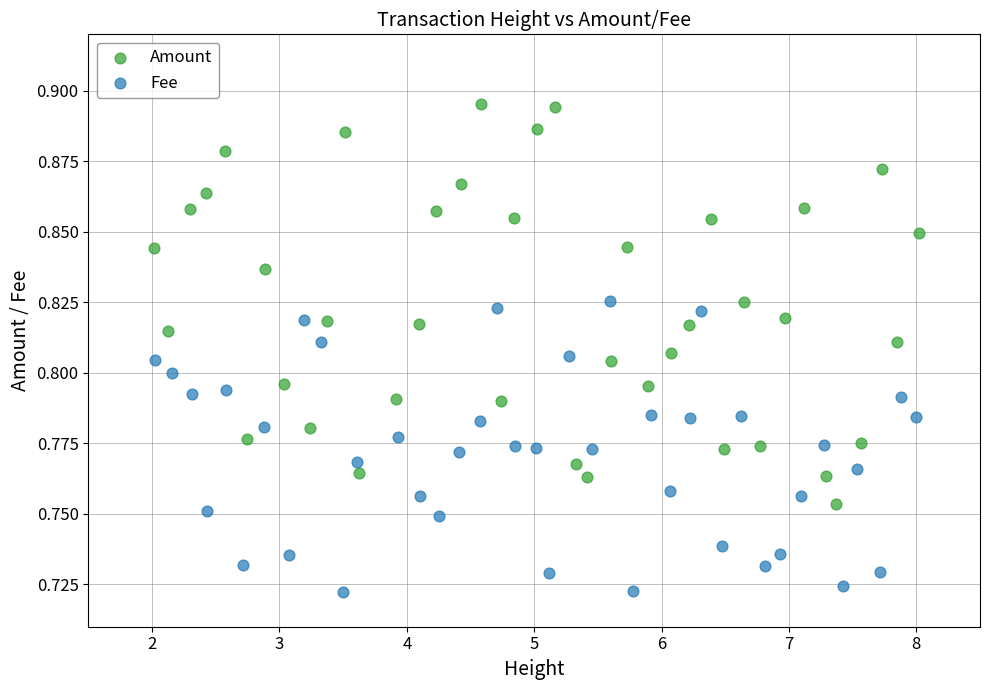

What are all the series names shown in the legend?

Amount, Fee